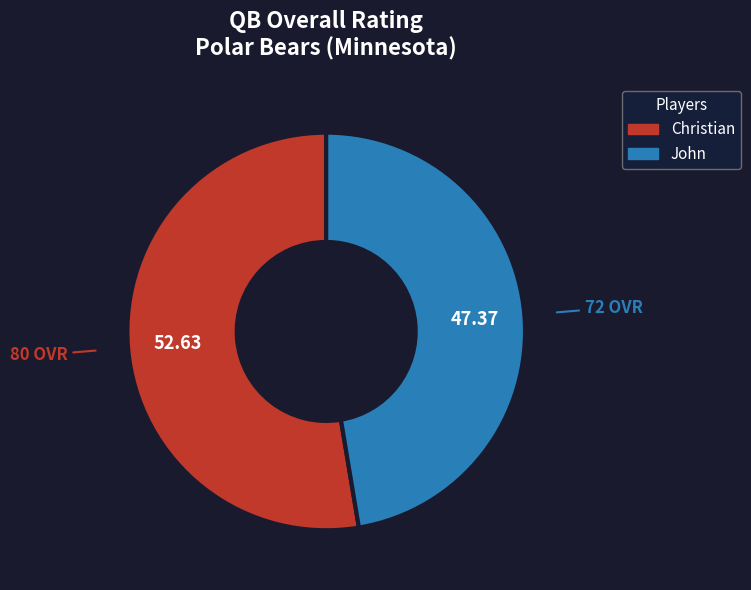

Which slice represents more than half of the pie?

Christian